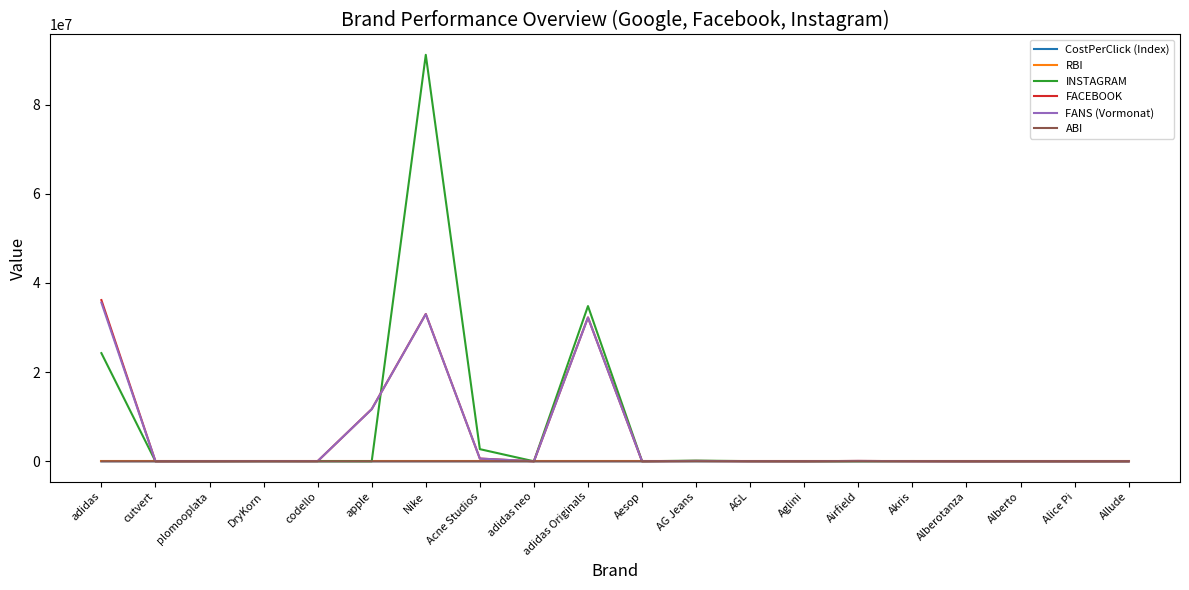

What is the average value of the INSTAGRAM series?

7662614.2